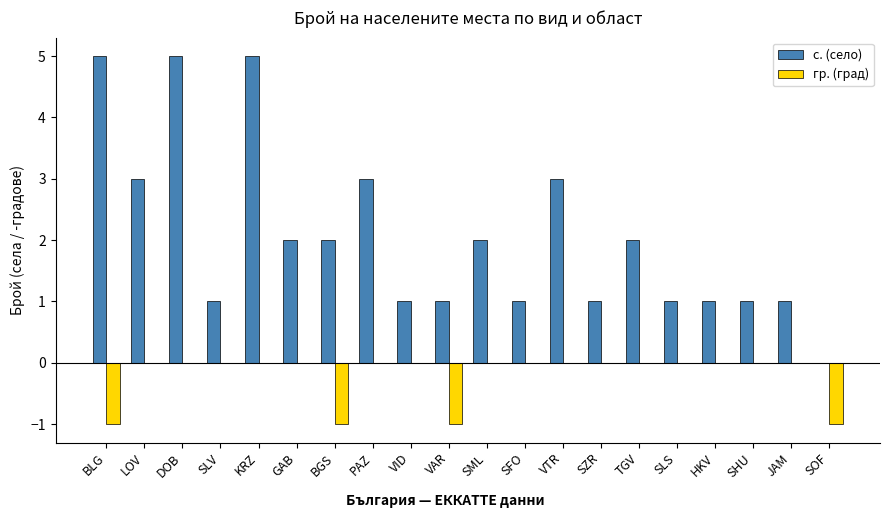

Which series has the largest total across all categories?

с. (село)